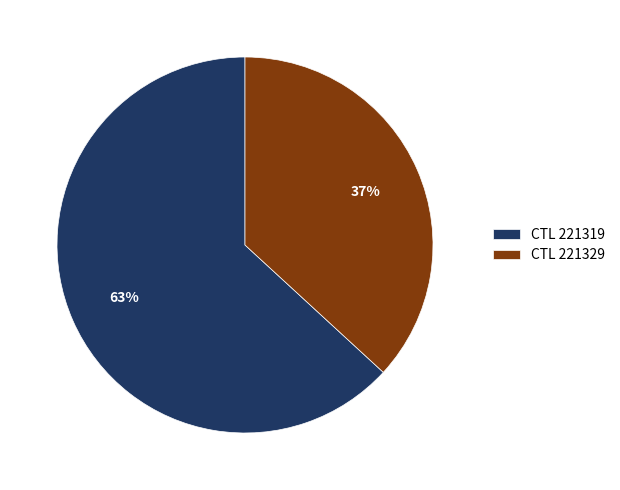

True or false: CTL 221329 accounts for 37% of the total.

True